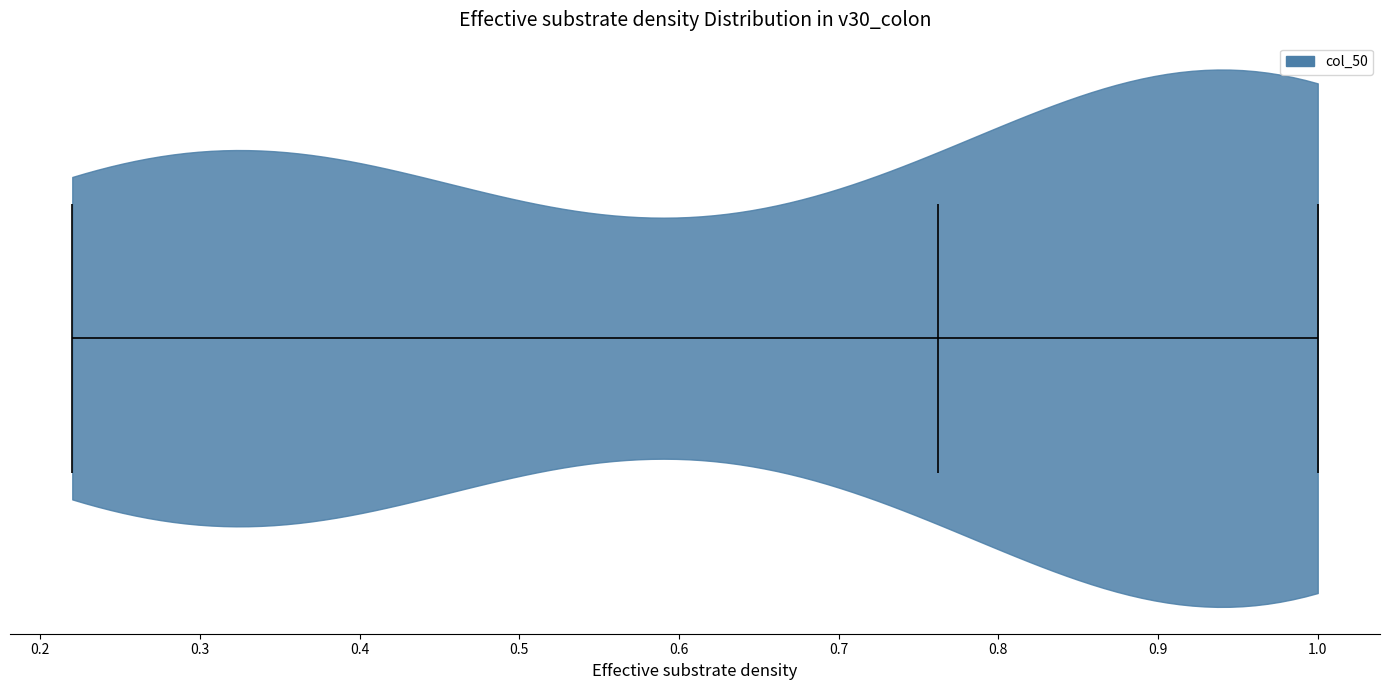

What is the lowest point the violin reaches on the x-axis? The values are not printed on the chart, so give them approximately, as read against the axis.

0.22